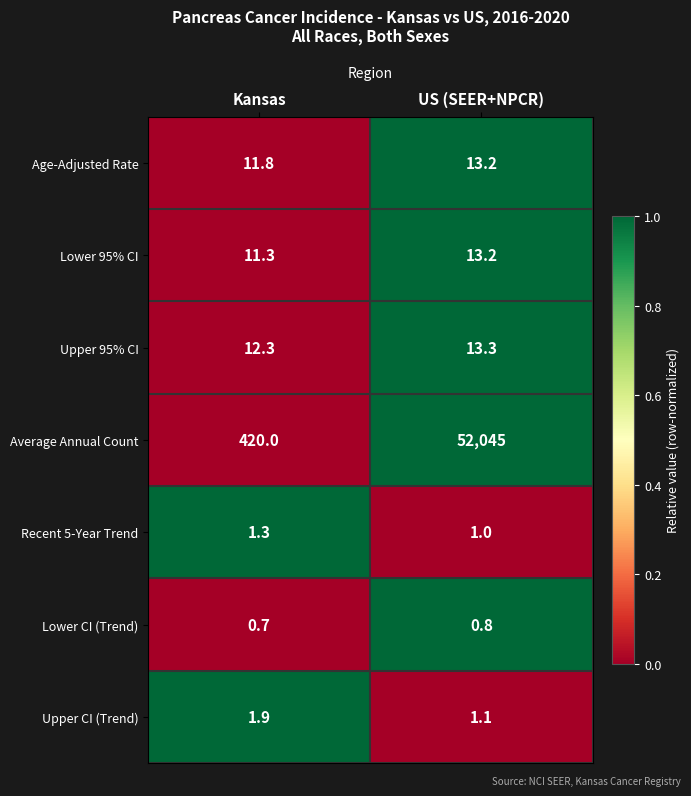

How many categories are shown in the chart?

2